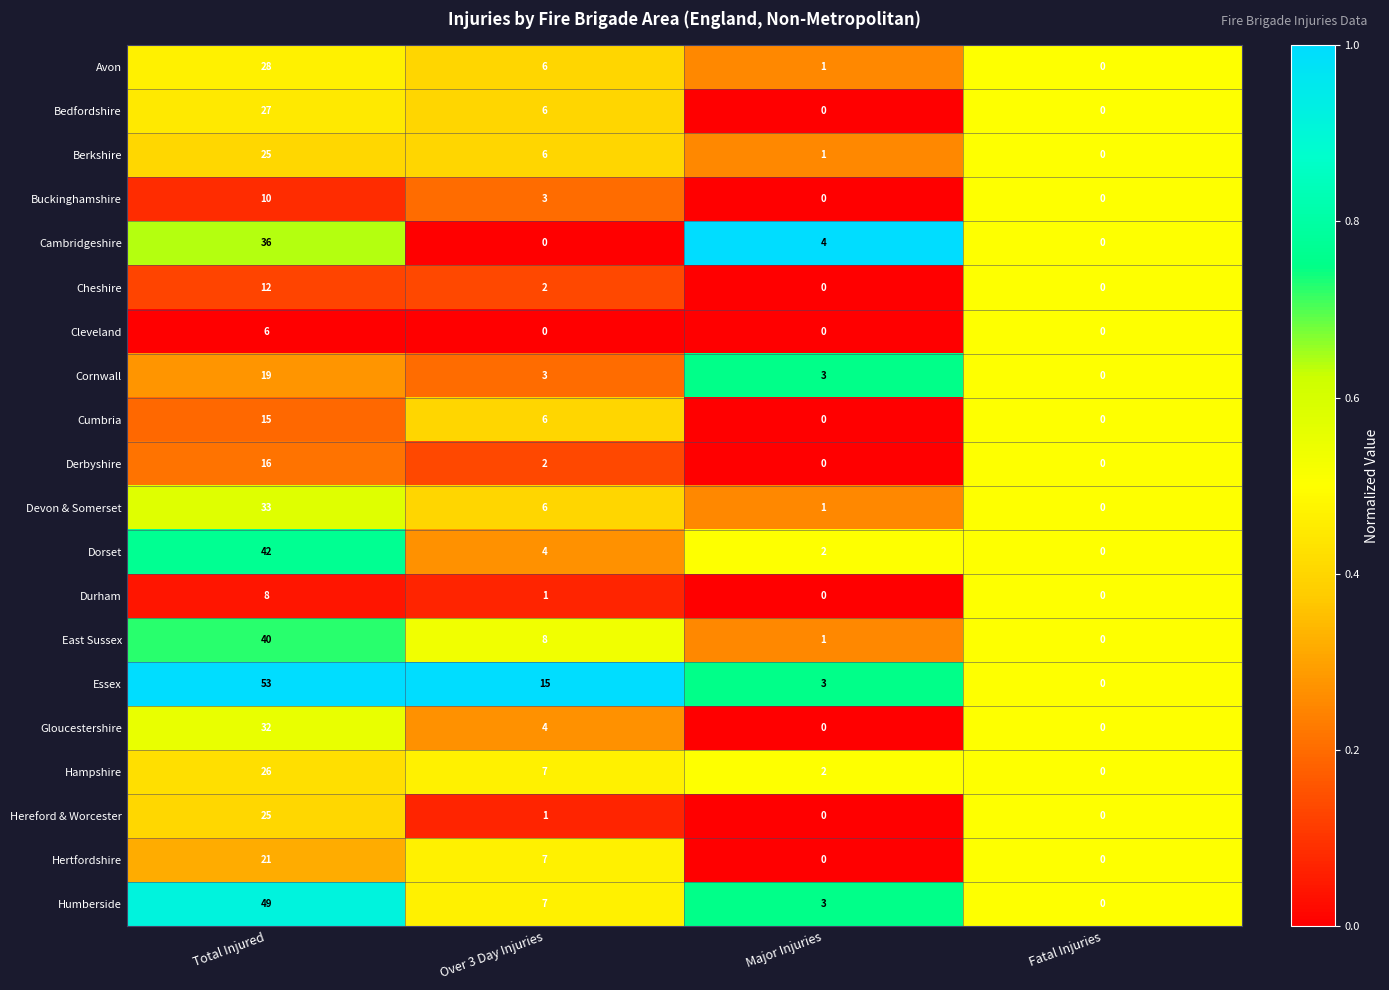

Which series has the largest total across all categories?

Essex